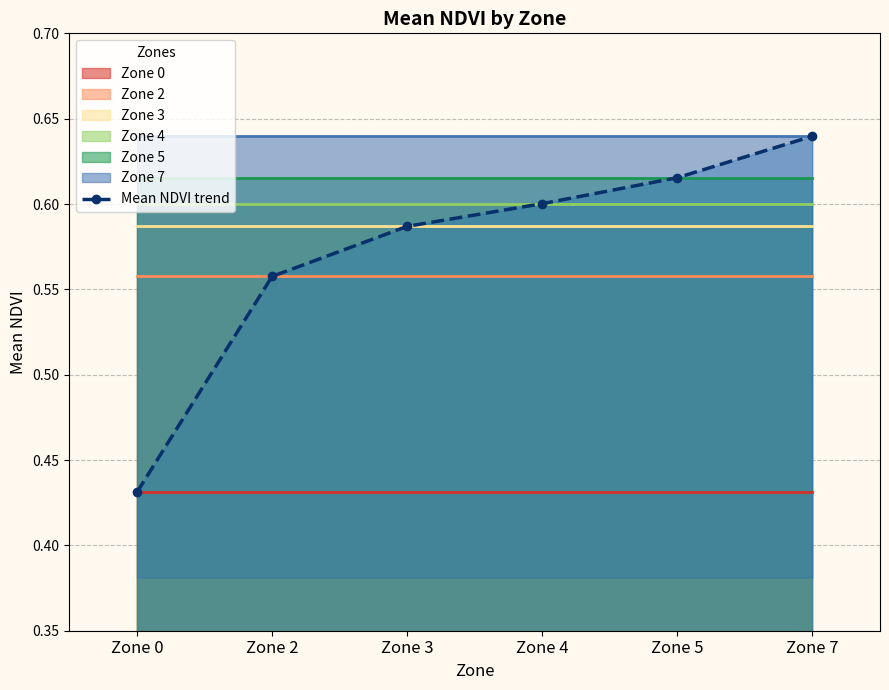

Between Zone 7 and Zone 3, which is larger?

Zone 7